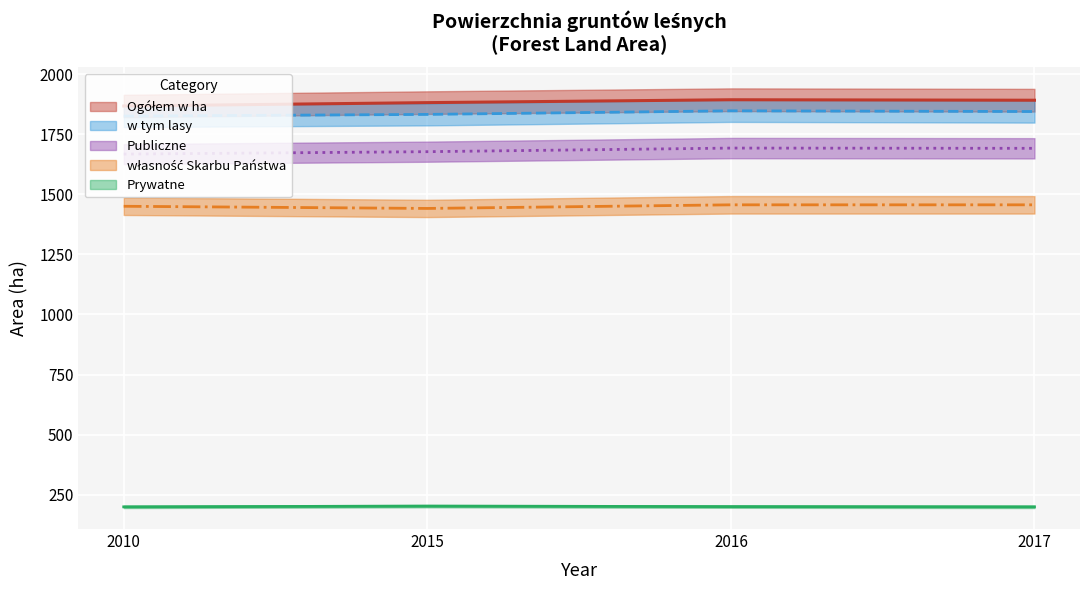

True or false: Prywatne and Ogółem w ha intersect in this chart.

False